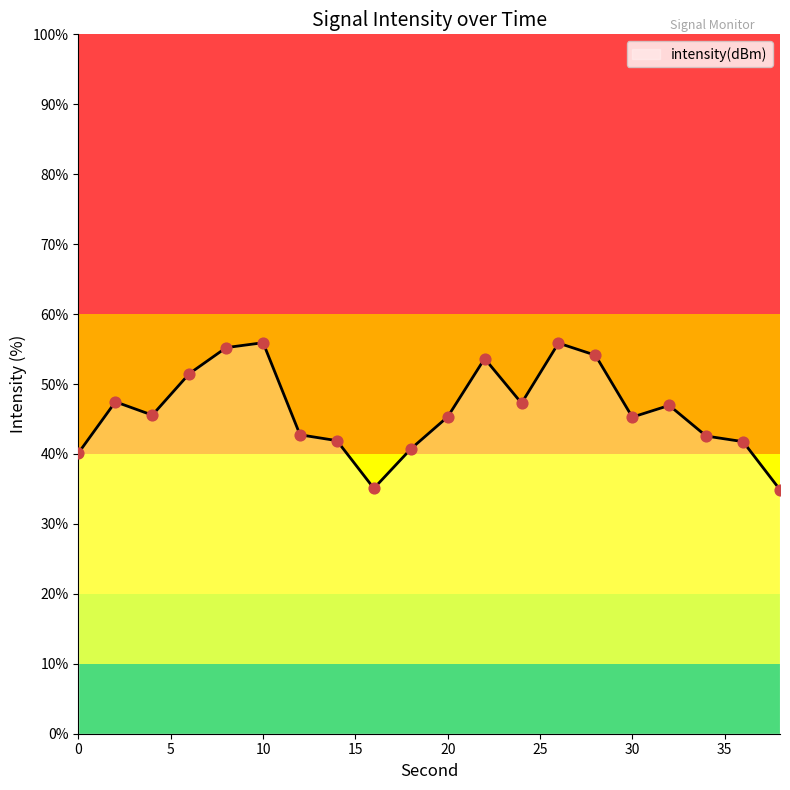

What is the smallest value displayed?

34.9